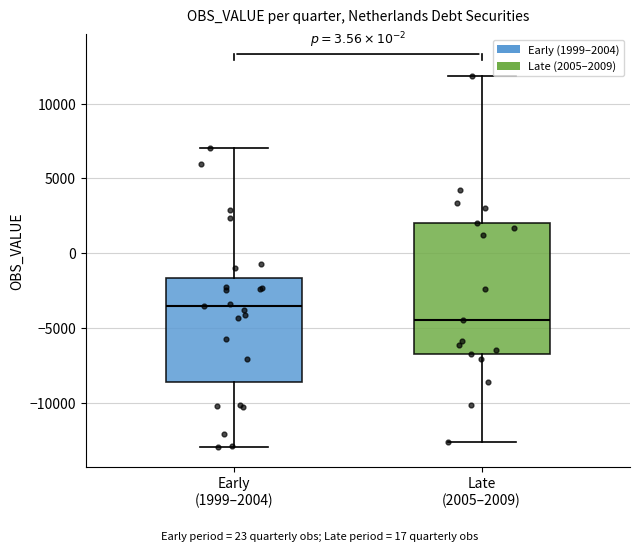

Reading left to right, read every box against the y-axis: the position of its median line, the range the box covers, and the ends of its whiskers. The values are not printed on the chart, so give them approximately, as read against the axis.

Early (1999–2004): median -3500, box -8500 to -1500, whiskers -13000 to 7000
Late (2005–2009): median -4500, box -6500 to 2000, whiskers -12500 to 12000